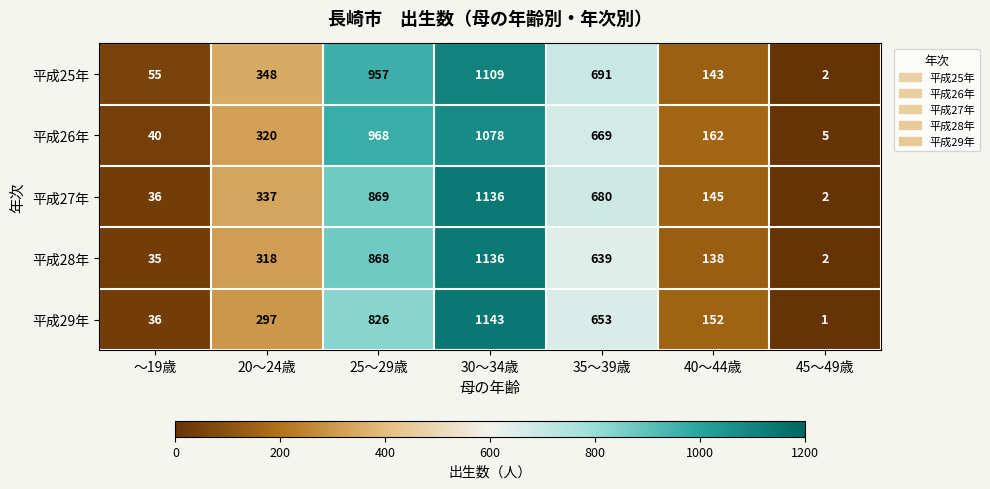

What is the difference between the maximum and second lowest values in the 平成27年 series?

1100